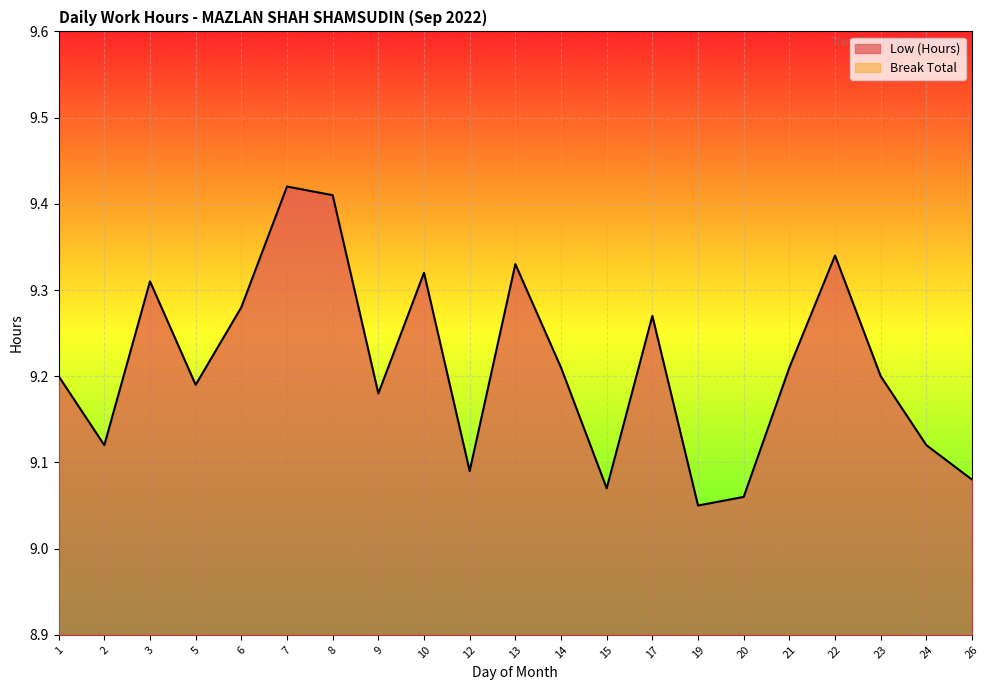

The value at 8 is 2.5. True or false?

False